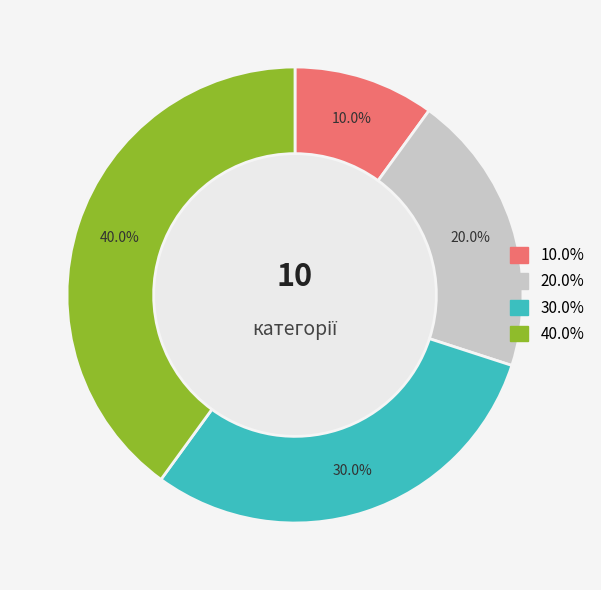

Does any single category account for the majority?

No